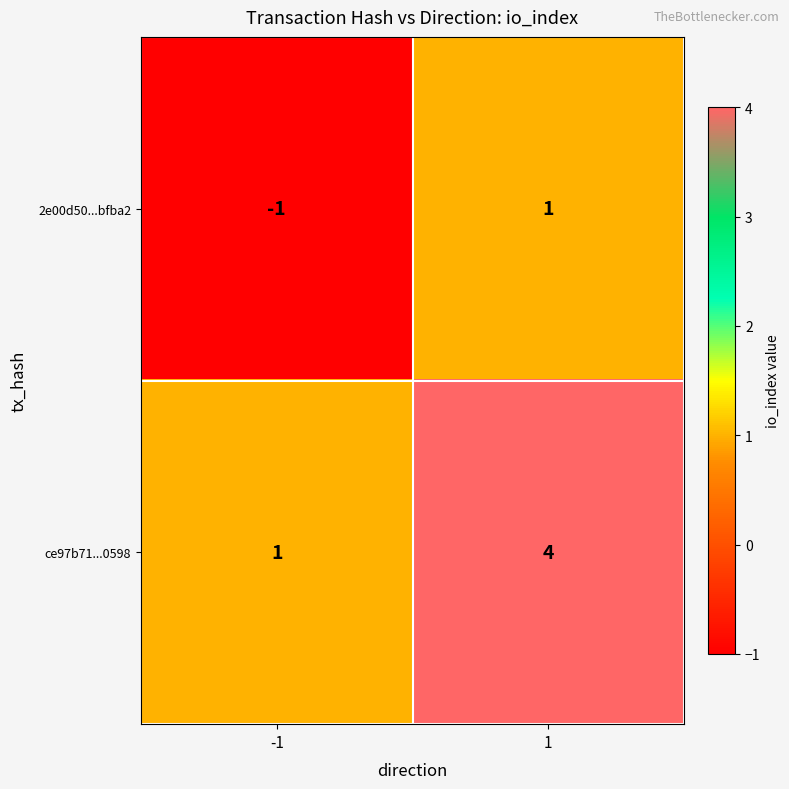

Reading right to left, transcribe all the data shown in this chart.

2e00d50...bfba2: 1	-1
ce97b71...0598: 4	1